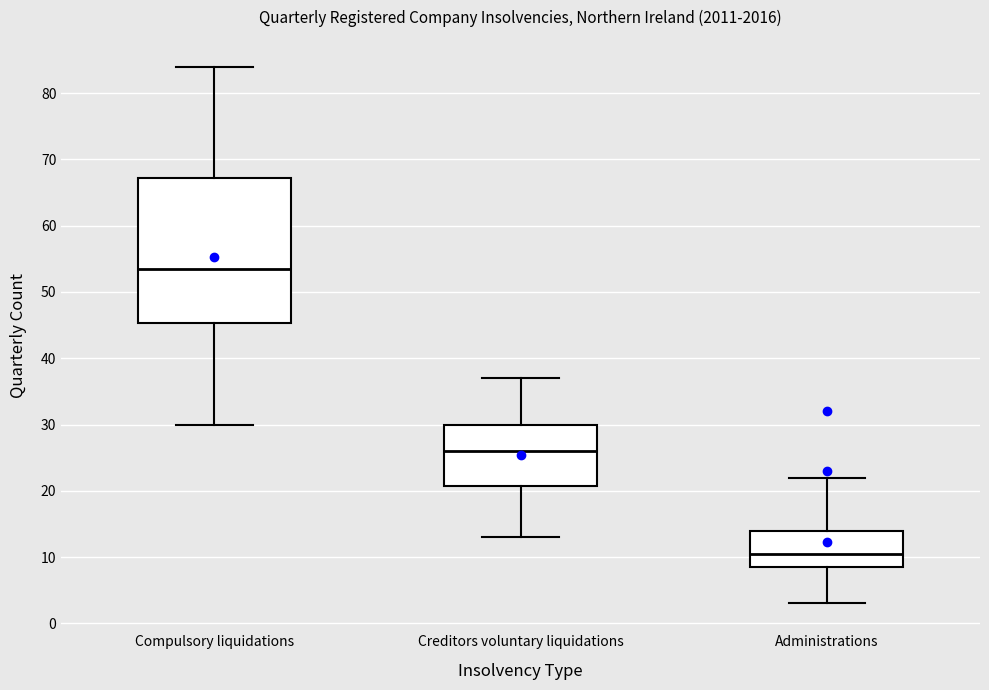

Where does the median line of the box for Creditors voluntary liquidations sit on the y-axis? The values are not printed on the chart, so give them approximately, as read against the axis.

26